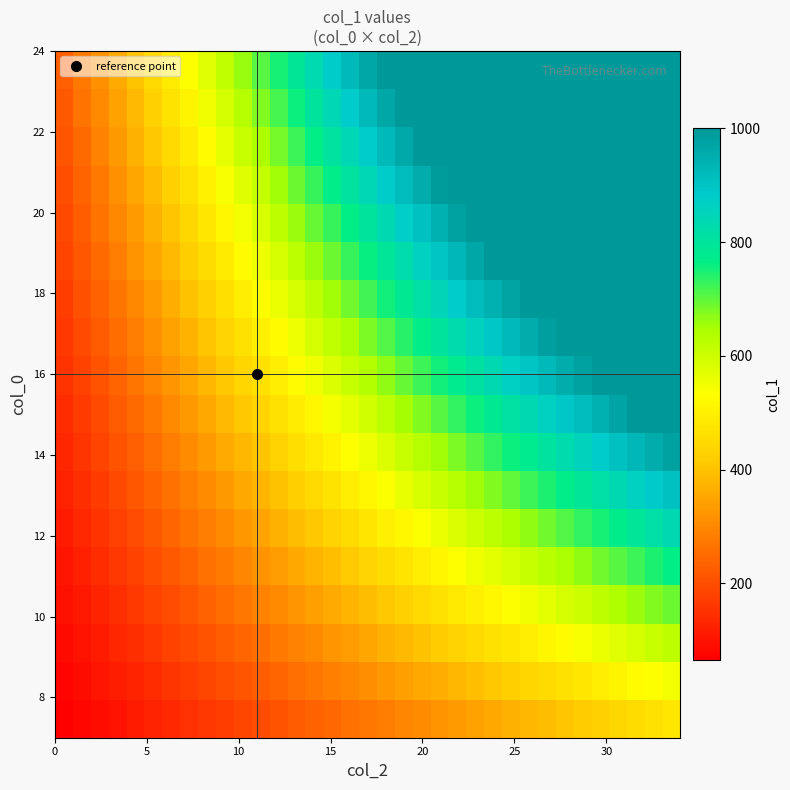

What is the greatest value displayed?

1000.0